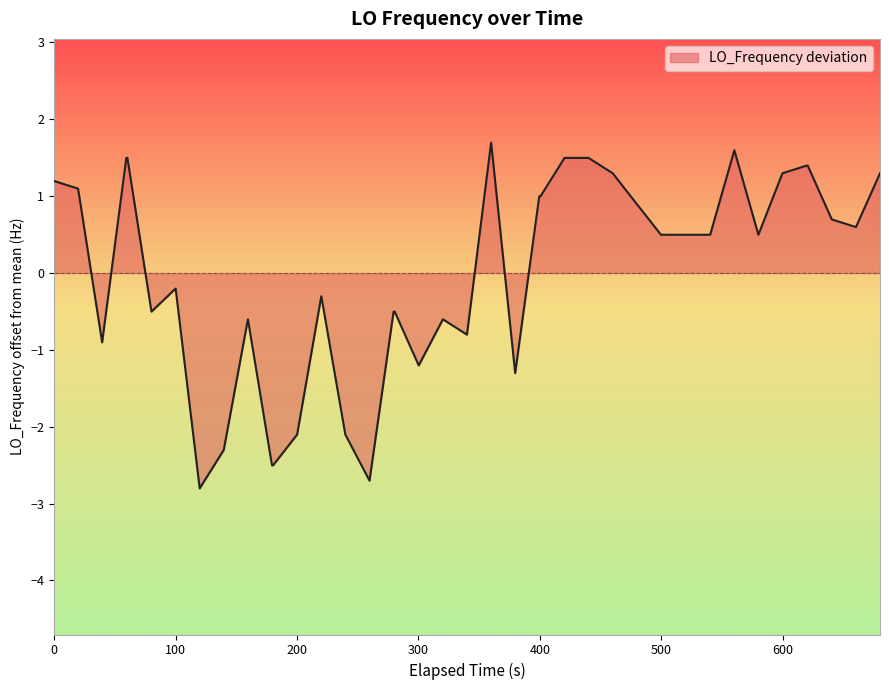

What is the minimum value shown in the chart?

-2.8